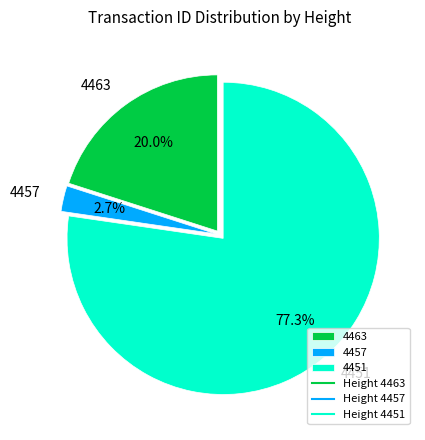

To the nearest percent, what is the combined percentage of 4463 and 4451?

97%